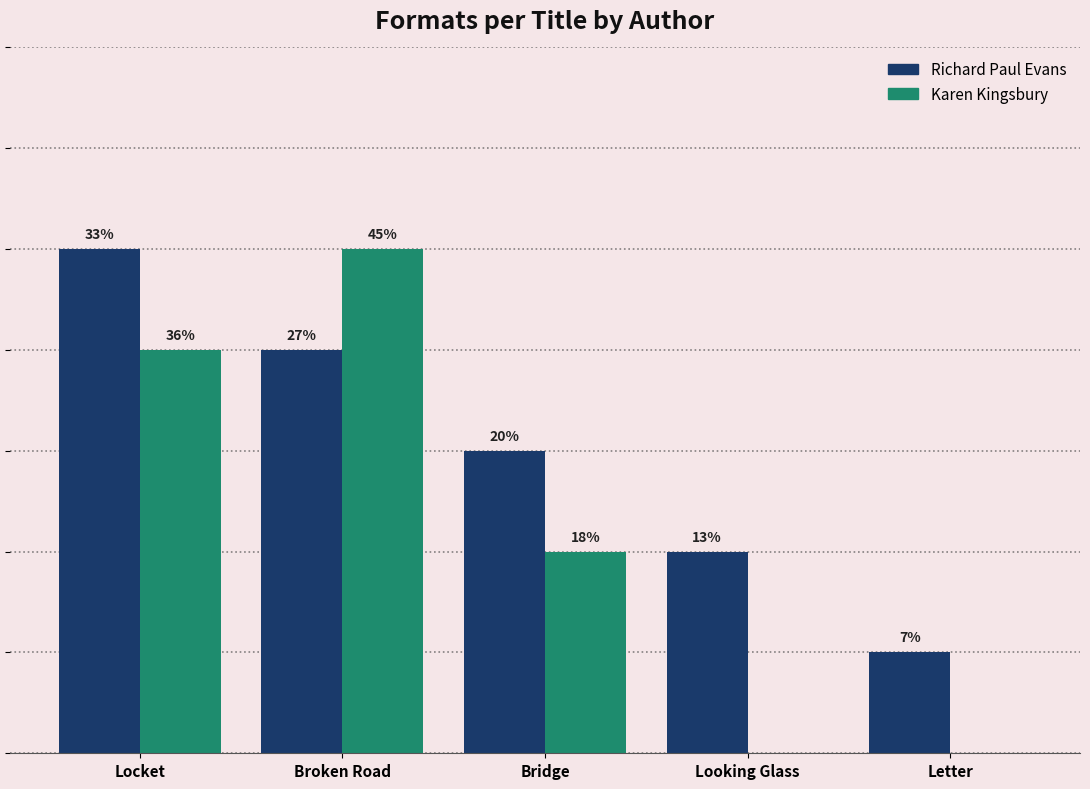

Does the chart contain stacked bars?

No